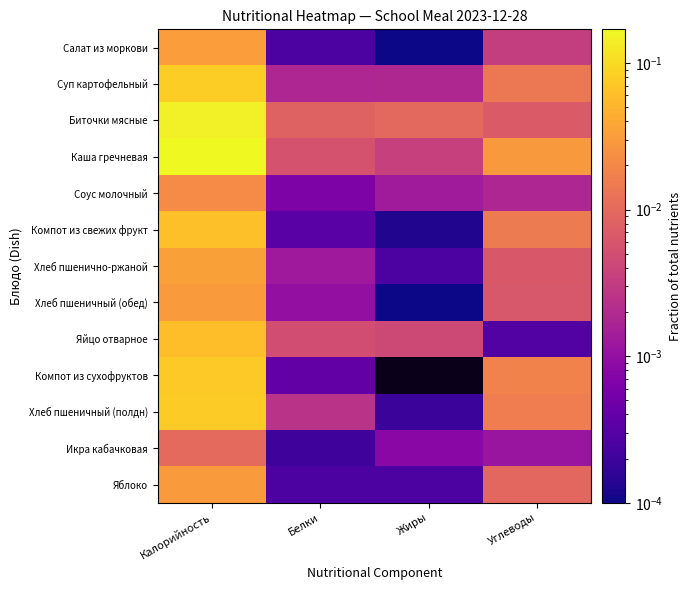

Reading left to right, what are all the values shown in this chart?

Салат из моркови: Калорийность=0.0	Белки=0.0	Жиры=0.0	Углеводы=0.0
Суп картофельный: Калорийность=0.1	Белки=0.0	Жиры=0.0	Углеводы=0.0
Биточки мясные: Калорийность=0.1	Белки=0.0	Жиры=0.0	Углеводы=0.0
Каша гречневая: Калорийность=0.2	Белки=0.0	Жиры=0.0	Углеводы=0.0
Соус молочный: Калорийность=0.0	Белки=0.0	Жиры=0.0	Углеводы=0.0
Компот из свежих фрукт: Калорийность=0.1	Белки=0.0	Жиры=0.0	Углеводы=0.0
Хлеб пшенично-ржаной: Калорийность=0.0	Белки=0.0	Жиры=0.0	Углеводы=0.0
Хлеб пшеничный (обед): Калорийность=0.0	Белки=0.0	Жиры=0.0	Углеводы=0.0
Яйцо отварное: Калорийность=0.1	Белки=0.0	Жиры=0.0	Углеводы=0.0
Компот из сухофруктов: Калорийность=0.1	Белки=0.0	Жиры=0.0	Углеводы=0.0
Хлеб пшеничный (полдн): Калорийность=0.1	Белки=0.0	Жиры=0.0	Углеводы=0.0
Икра кабачковая: Калорийность=0.0	Белки=0.0	Жиры=0.0	Углеводы=0.0
Яблоко: Калорийность=0.0	Белки=0.0	Жиры=0.0	Углеводы=0.0